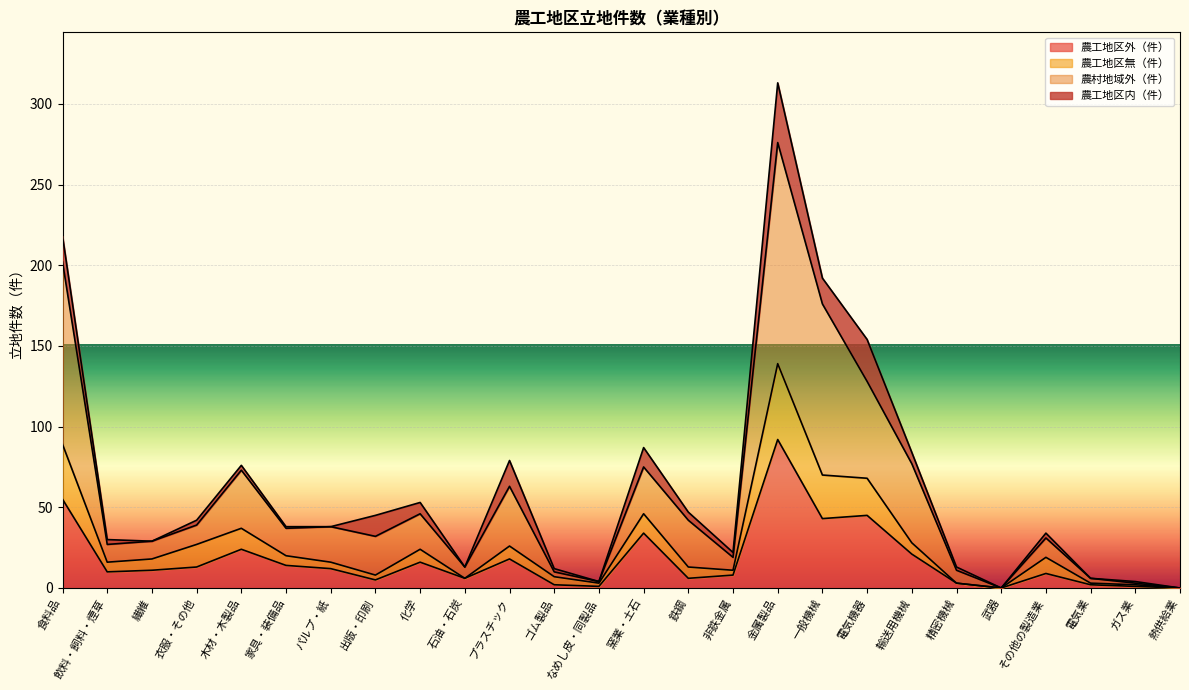

What is the sum of all 農工地区外（件） values?

451